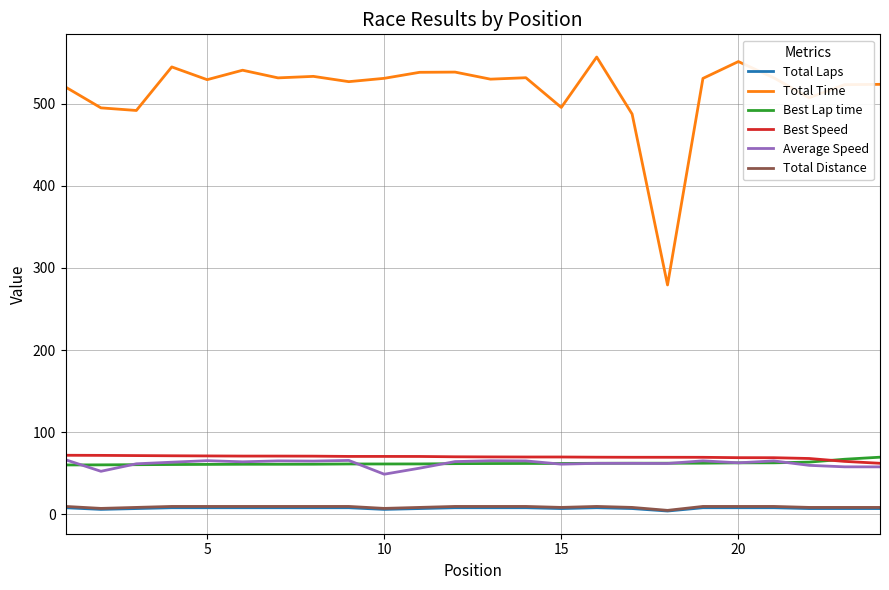

Which series has the largest total across all categories?

Total Time